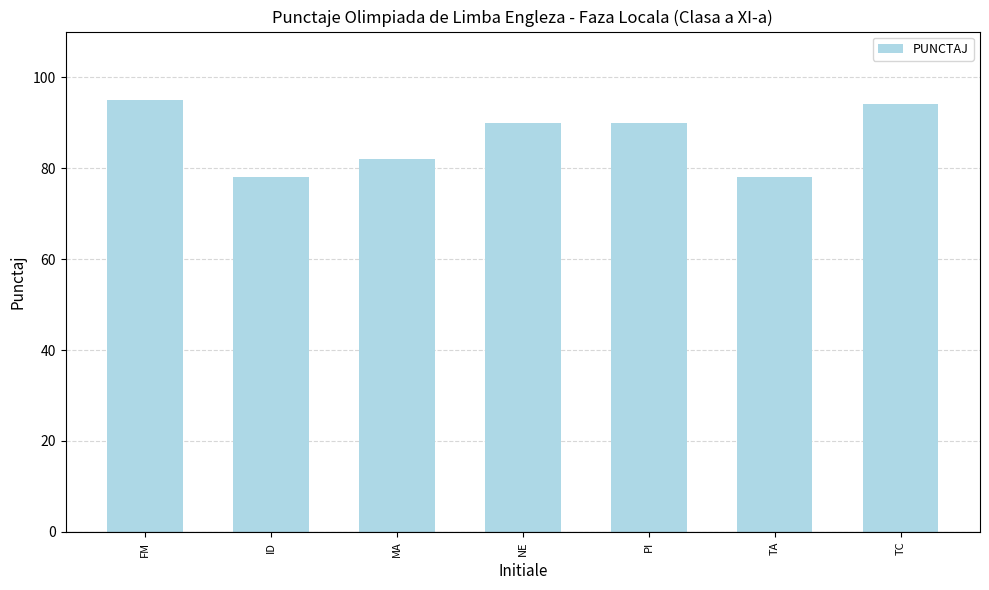

Read the value at PI.

90